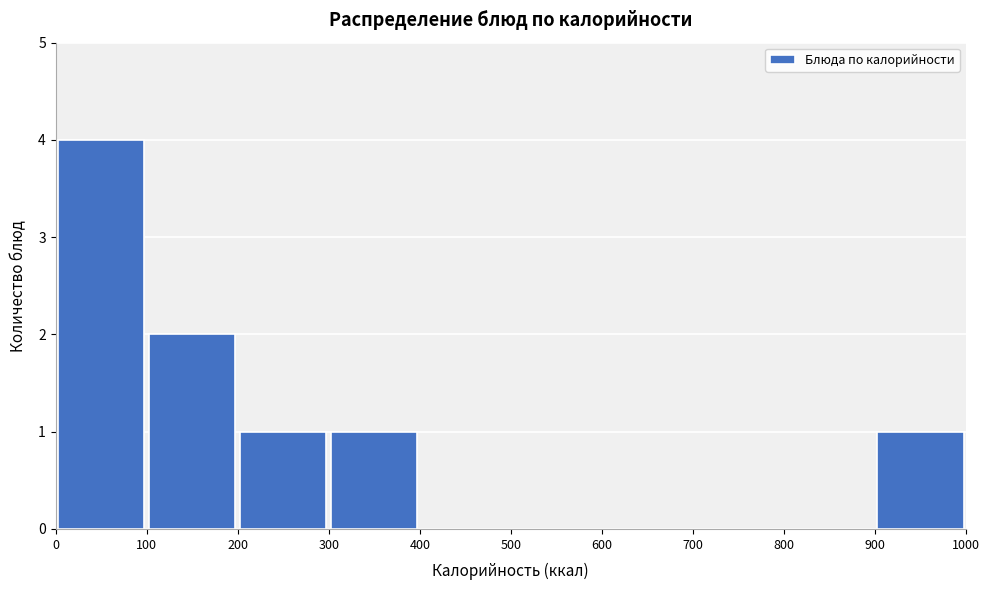

Reading left to right, list every bar in this chart as the range it spans on the x-axis followed by its height. The values are not printed on the chart, so give them approximately, as read against the axis.

0 to 100: 4
100 to 200: 2
200 to 300: 1
300 to 400: 1
400 to 500: 0
500 to 600: 0
600 to 700: 0
700 to 800: 0
800 to 900: 0
900 to 1000: 1